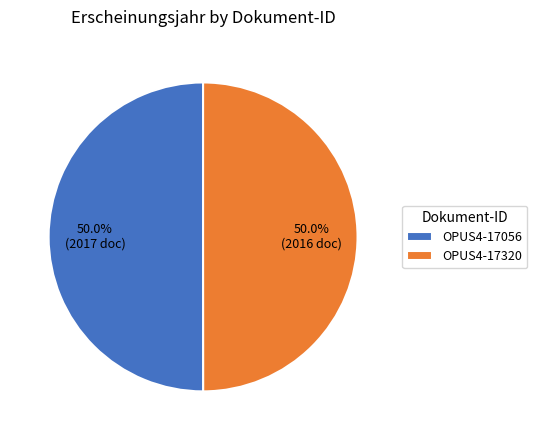

Combined, what portion of the pie is OPUS4-17056 and OPUS4-17320?

100.0%